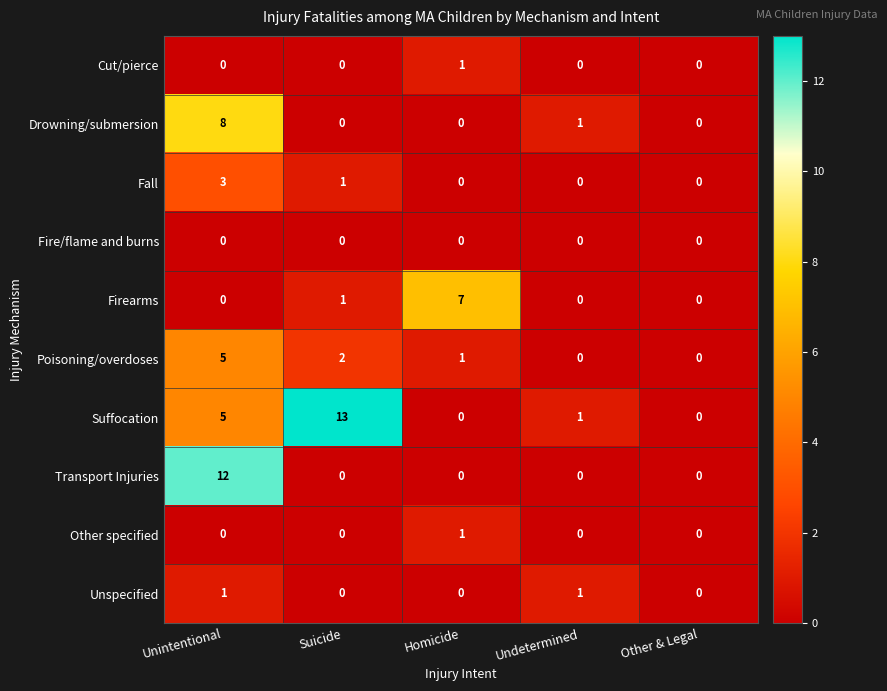

Count the number of data series in this chart.

10